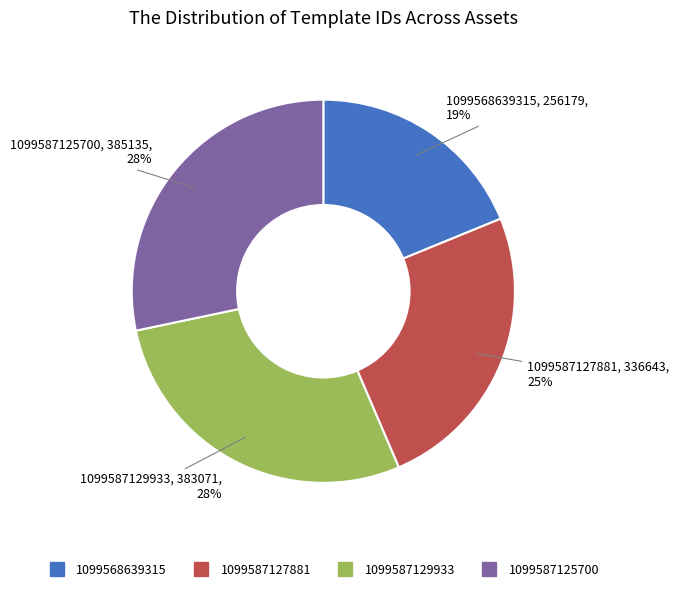

Which category has the smallest portion of the pie?

1099568639315